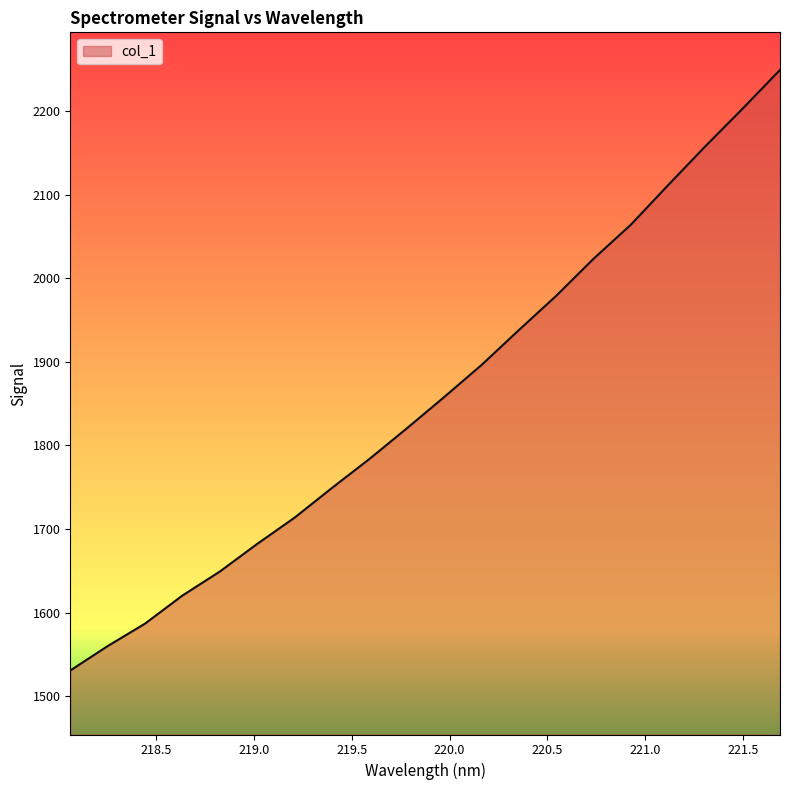

How many values are below 1857?

10